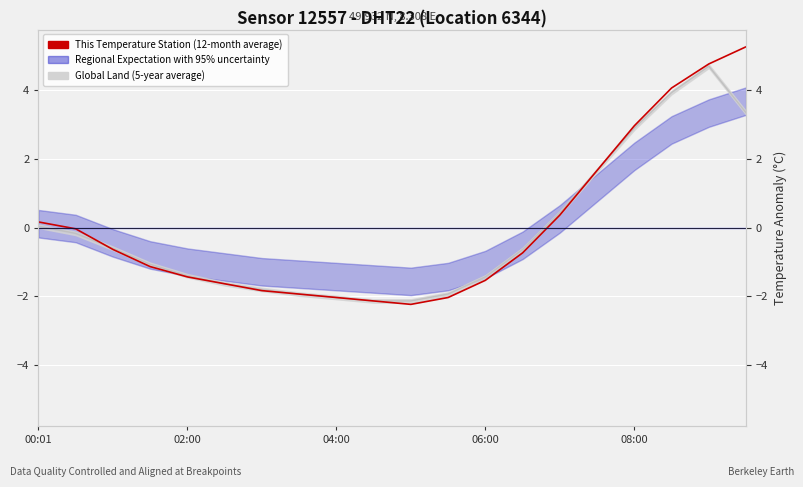

Where is the data nearest to the value 1?

14